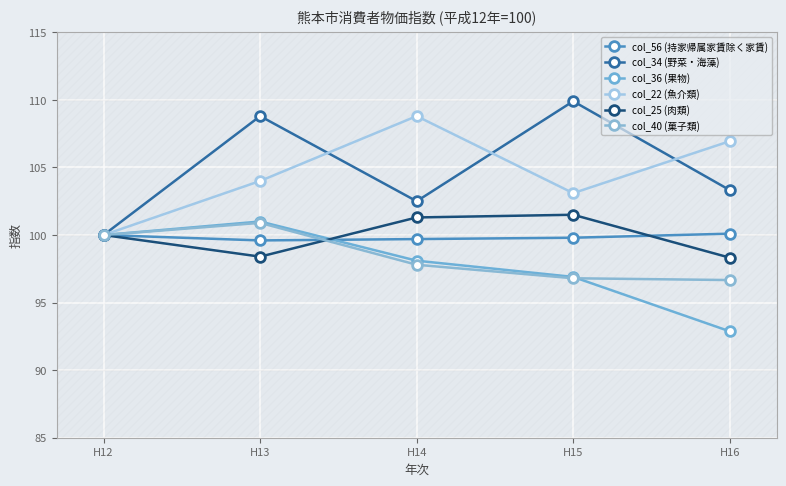

Which has a higher value, H13 or H14?

H14